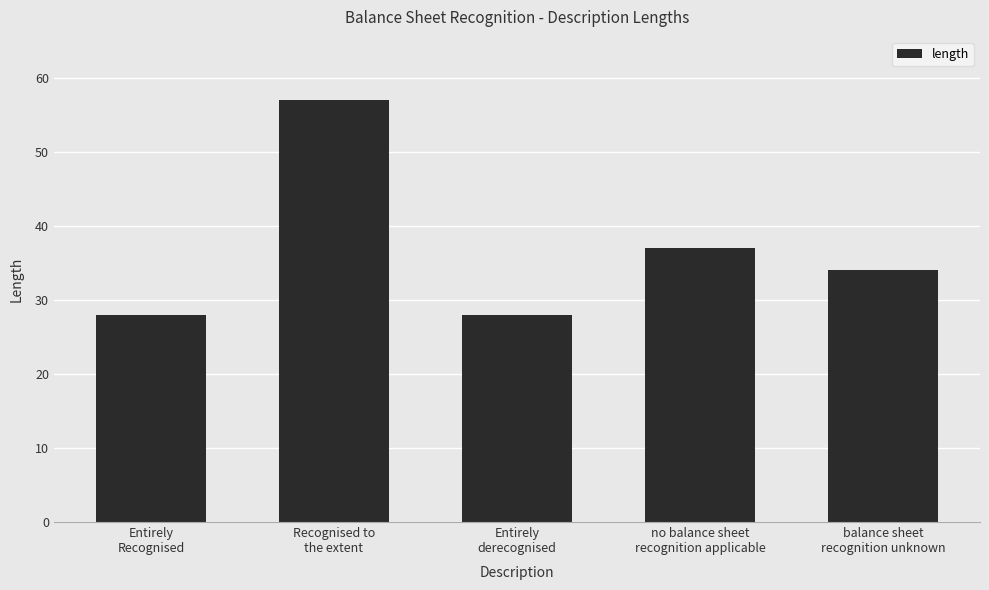

Reading left to right, transcribe all the data shown in this chart.

Entirely
Recognised=28	Recognised to
the extent=57	Entirely
derecognised=28	no balance sheet
recognition applicable=37	balance sheet
recognition unknown=34